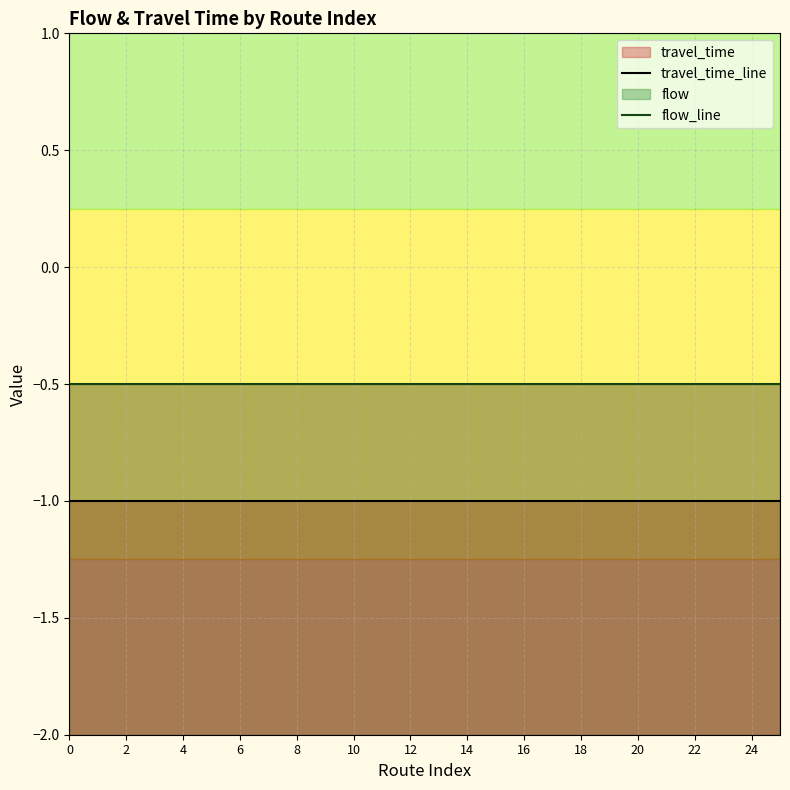

What is the value of the travel_time_line point at the 20th from the left?

-1.0